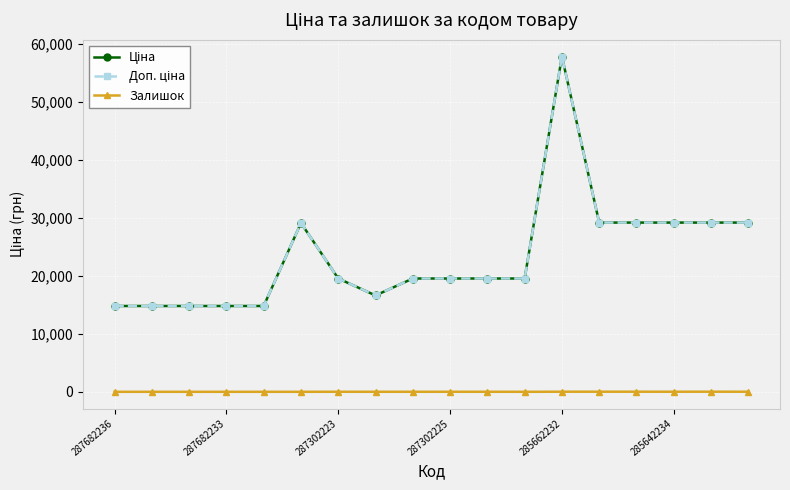

How many interior local peaks does the Залишок series have?

4